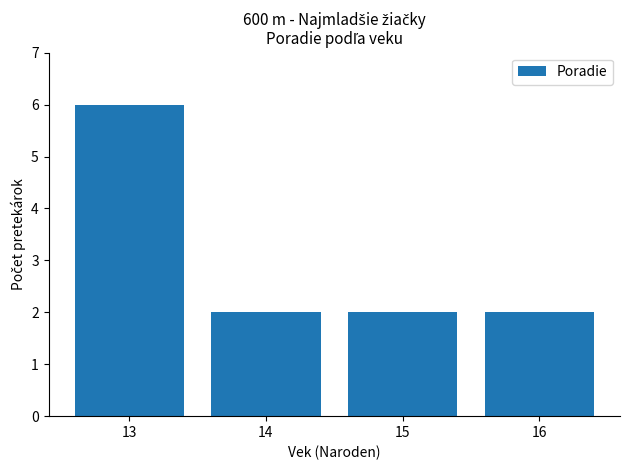

What is the ratio of the value at 14 to the value at 16?

1.0